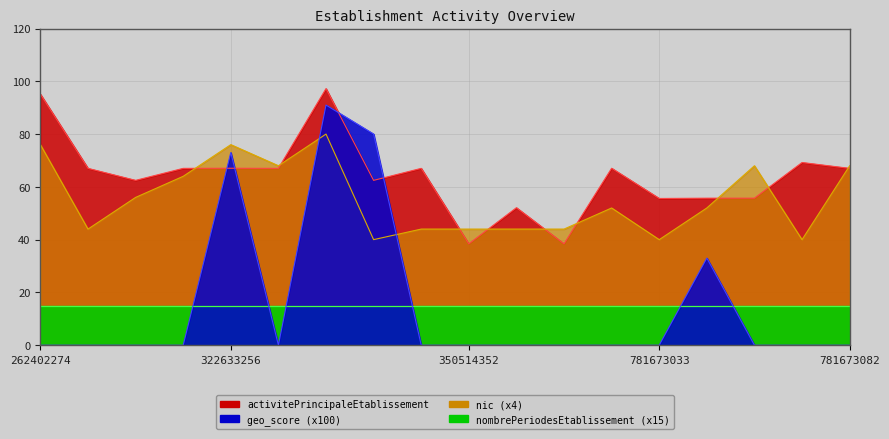

True or false: geo_score has a value of 127.4 at 322633256.

False